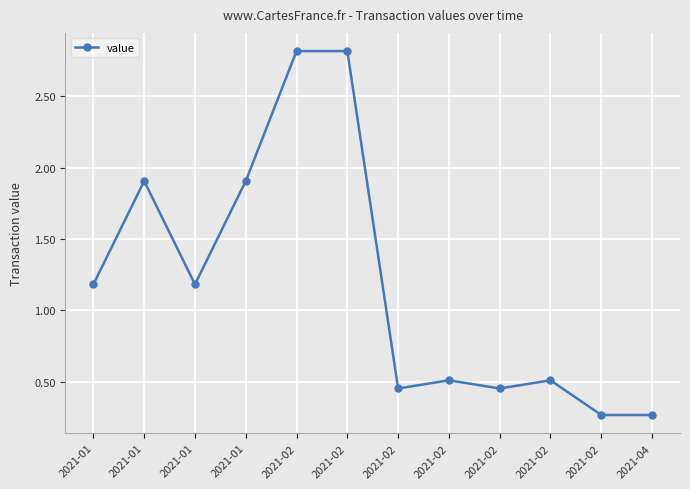

Which has a higher value, 2021-02 or 2021-02?

2021-02